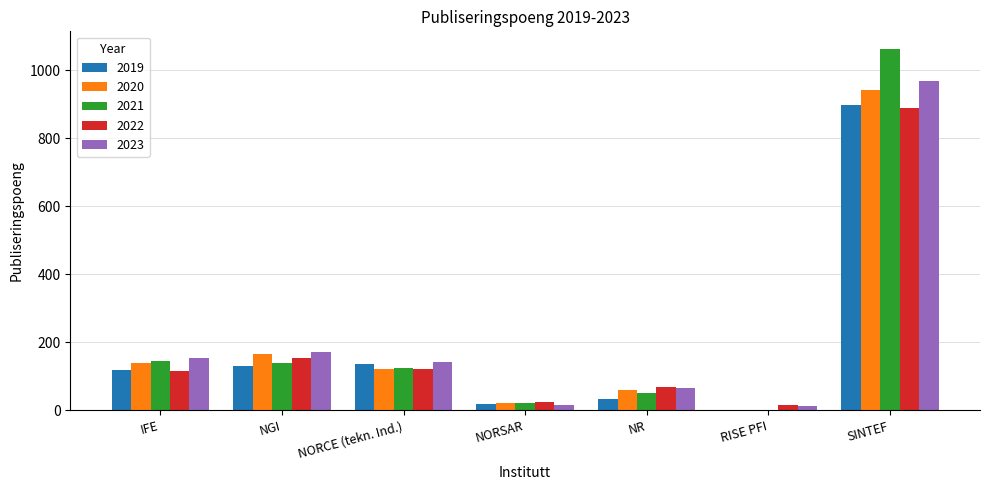

At which label is 2022 closest to 452?

NGI